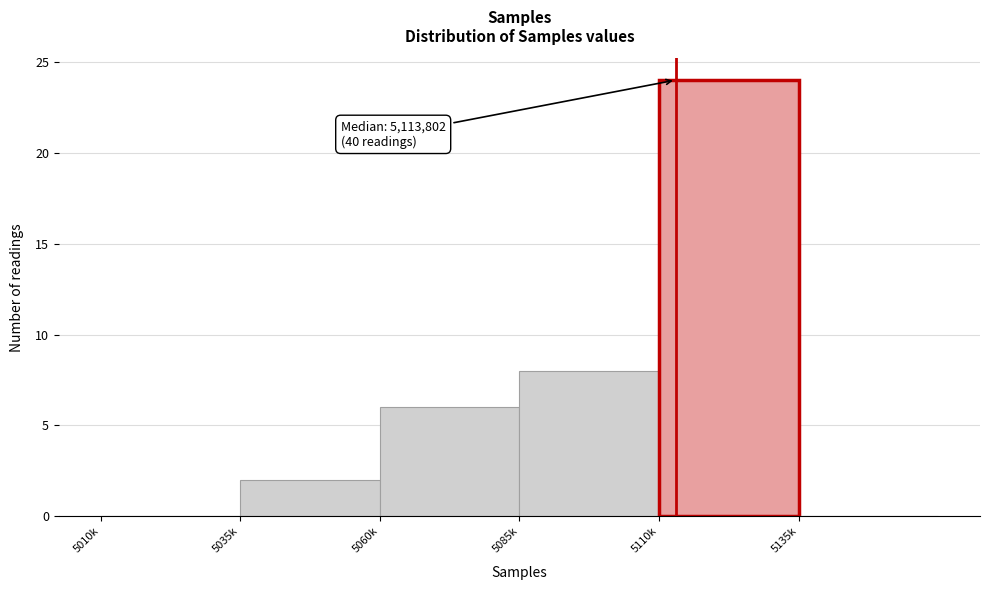

Reading right to left, list all the values displayed in this chart.

5135k=0	5110k=24	5085k=8	5060k=6	5035k=2	5010k=0